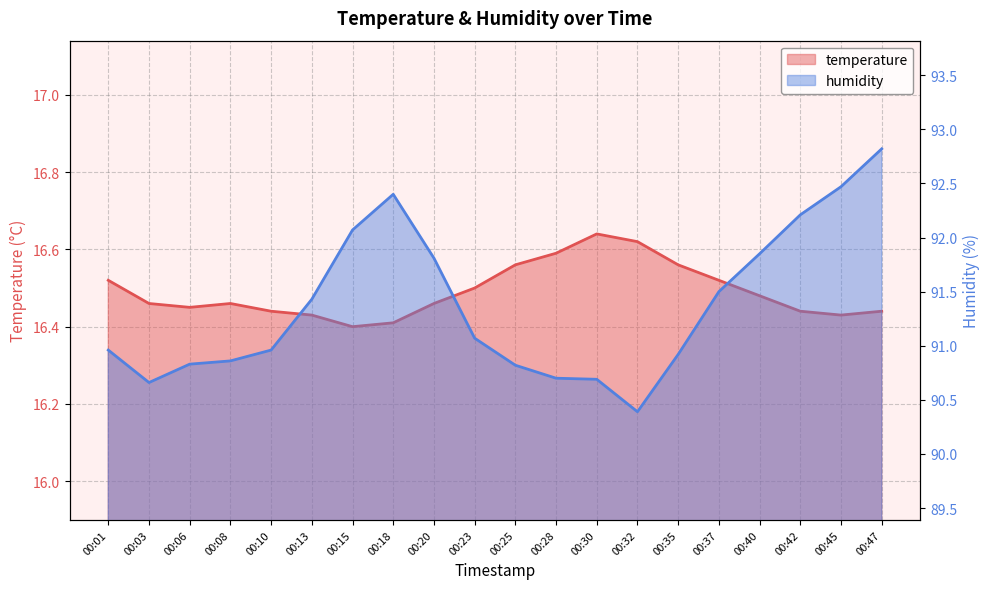

Which series has the largest range (max minus min)?

humidity